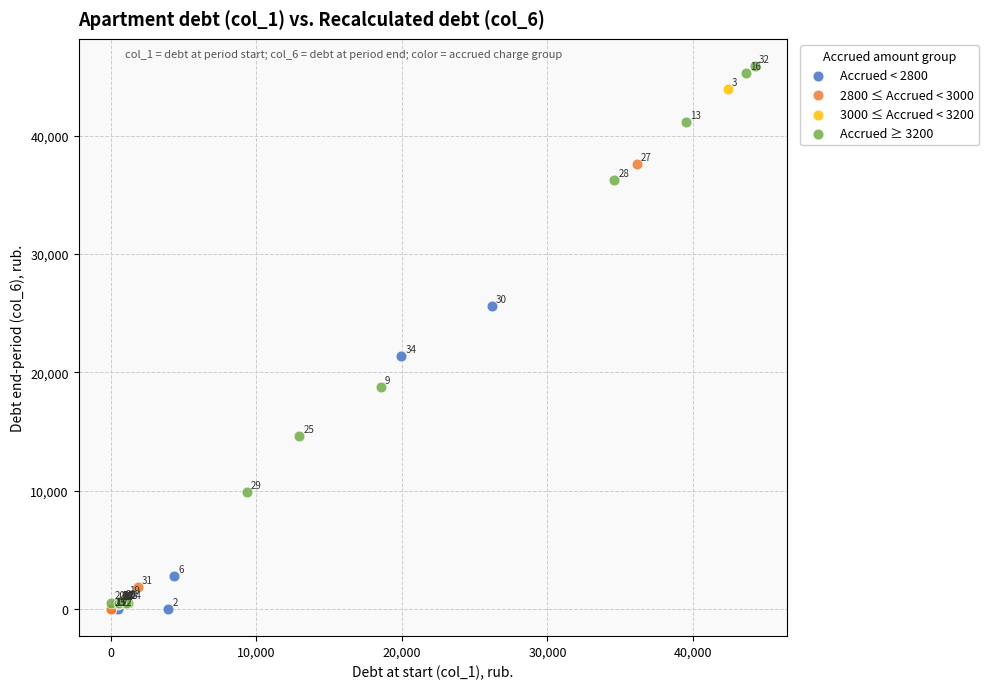

Which series contains the highest Y value?

Accrued ≥ 3200